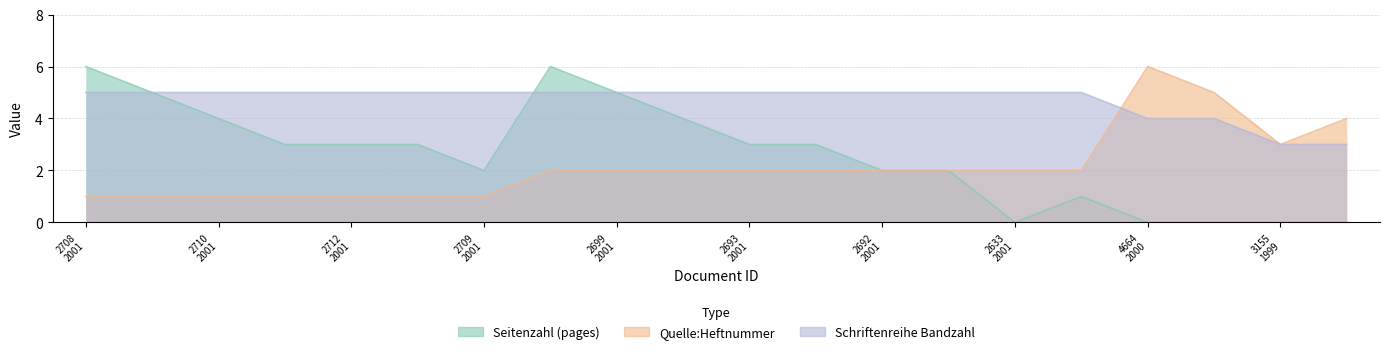

Between OPUS4-2714 and OPUS4-2707, which series saw the biggest shift?

Seitenzahl